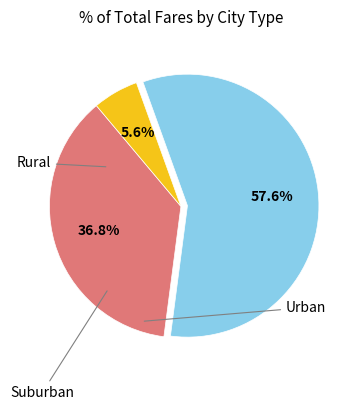

Is there a majority slice in this chart?

Yes